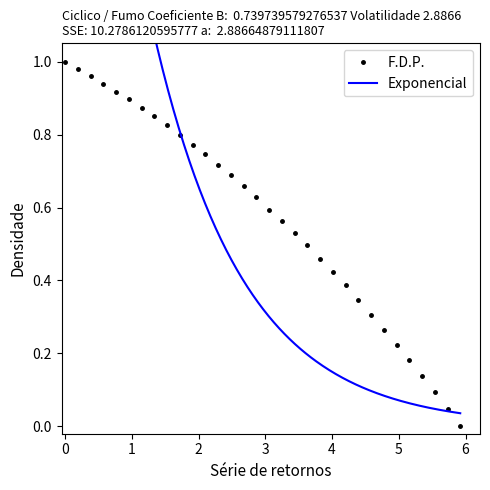

Is this an area chart (filled region under the line)?

No